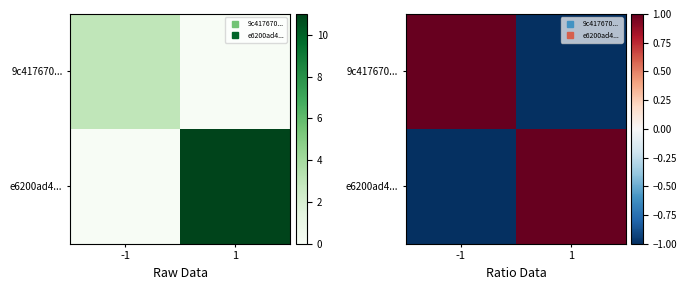

At -1, list the series in order from largest to smallest.

9c417670..., e6200ad4...